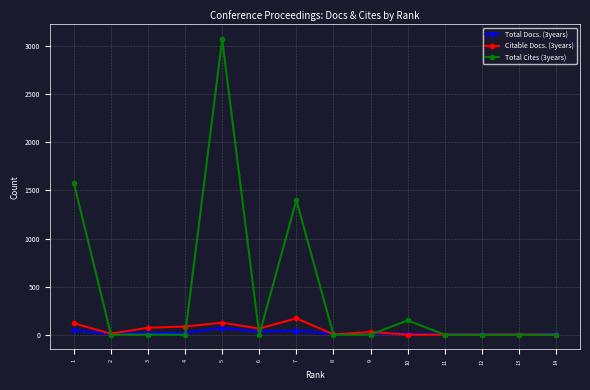

Which series has the largest total across all categories?

Total Cites (3years)